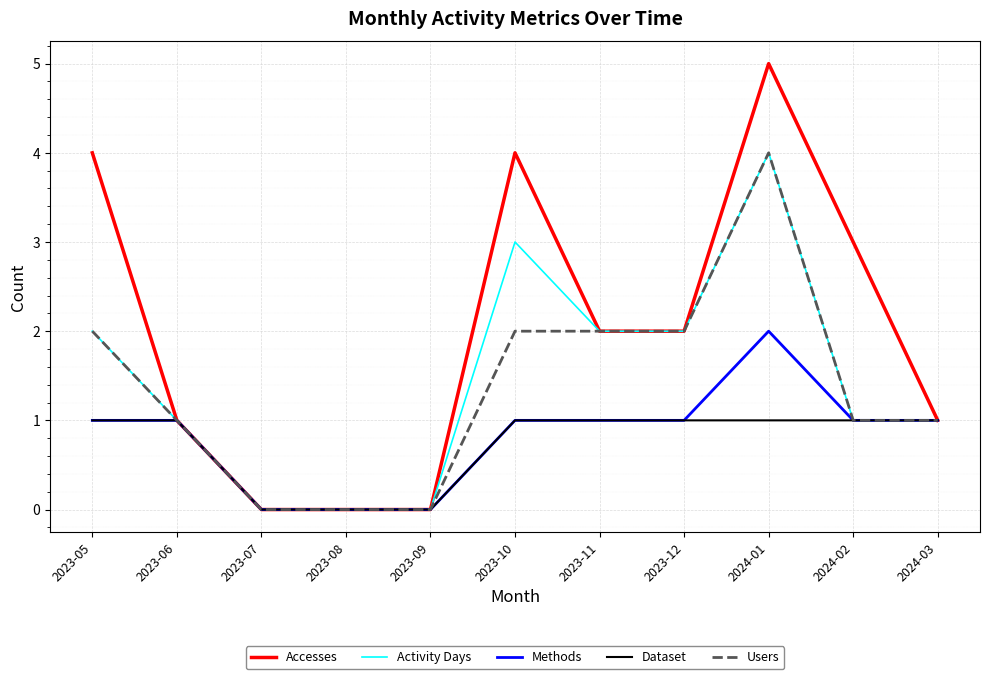

Reading left to right, transcribe all the data shown in this chart.

Accesses: 2023-05=4	2023-06=1	2023-07=0	2023-08=0	2023-09=0	2023-10=4	2023-11=2	2023-12=2	2024-01=5	2024-02=3	2024-03=1
Activity Days: 2023-05=2	2023-06=1	2023-07=0	2023-08=0	2023-09=0	2023-10=3	2023-11=2	2023-12=2	2024-01=4	2024-02=1	2024-03=1
Methods: 2023-05=1	2023-06=1	2023-07=0	2023-08=0	2023-09=0	2023-10=1	2023-11=1	2023-12=1	2024-01=2	2024-02=1	2024-03=1
Dataset: 2023-05=1	2023-06=1	2023-07=0	2023-08=0	2023-09=0	2023-10=1	2023-11=1	2023-12=1	2024-01=1	2024-02=1	2024-03=1
Users: 2023-05=2	2023-06=1	2023-07=0	2023-08=0	2023-09=0	2023-10=2	2023-11=2	2023-12=2	2024-01=4	2024-02=1	2024-03=1